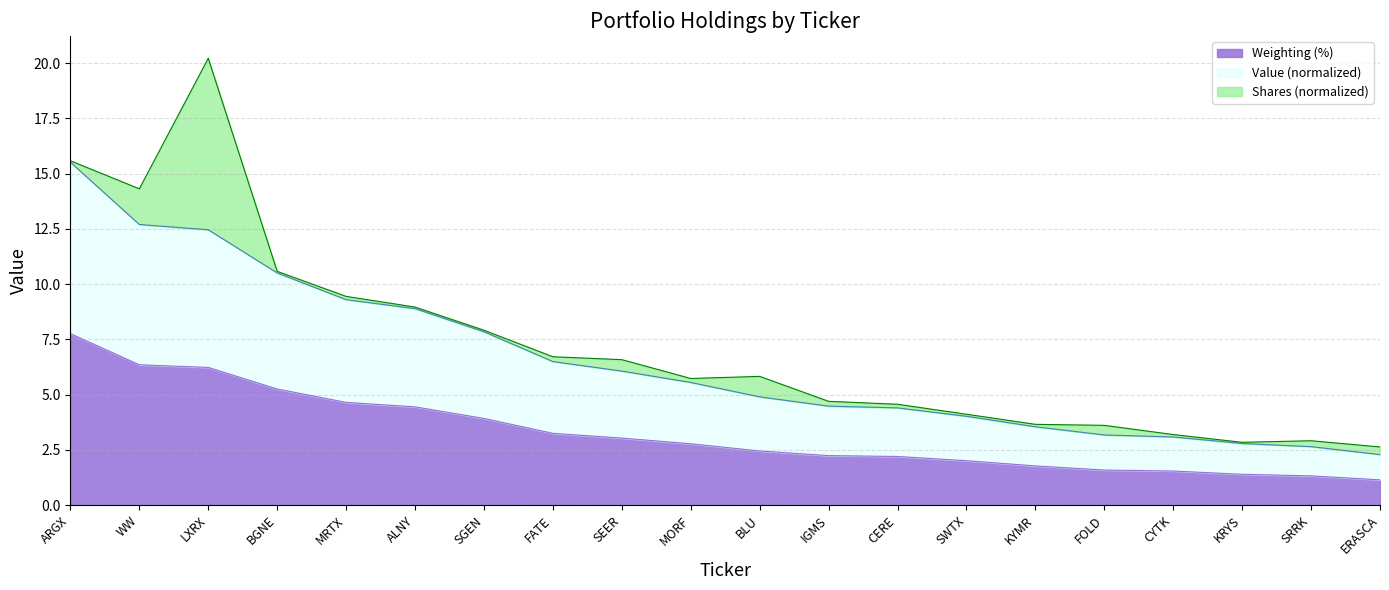

Where is Weighting (%) nearest to the value 4?

SGEN